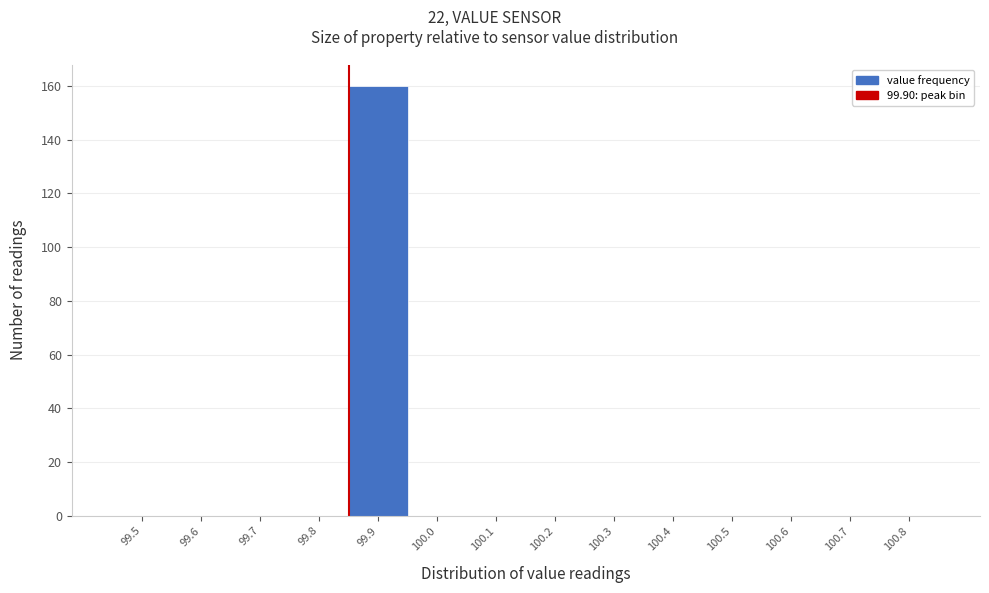

Reading left to right, extract all data points from this chart.

99.5=0	99.6=0	99.7=0	99.8=0	99.9=160	100.0=0	100.1=0	100.2=0	100.3=0	100.4=0	100.5=0	100.6=0	100.7=0	100.8=0